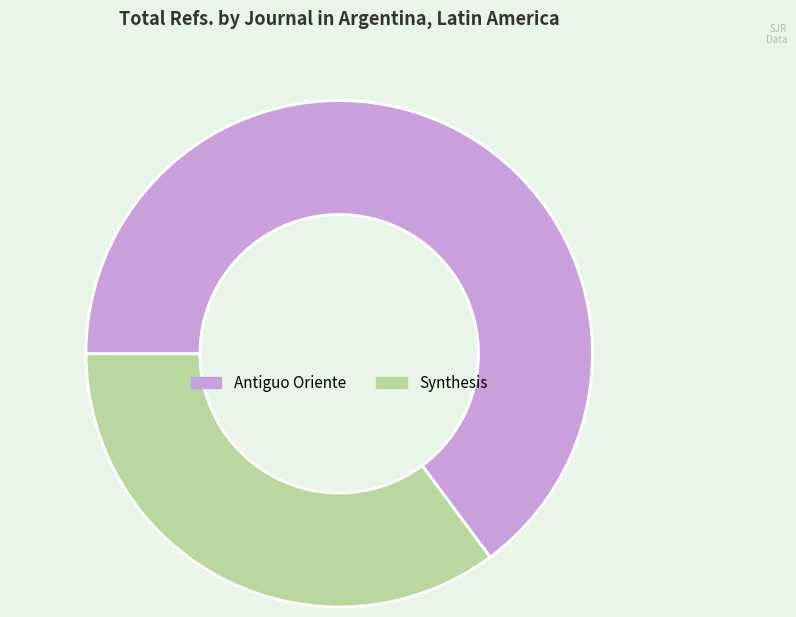

Which has a higher value, Synthesis or Antiguo Oriente?

Antiguo Oriente